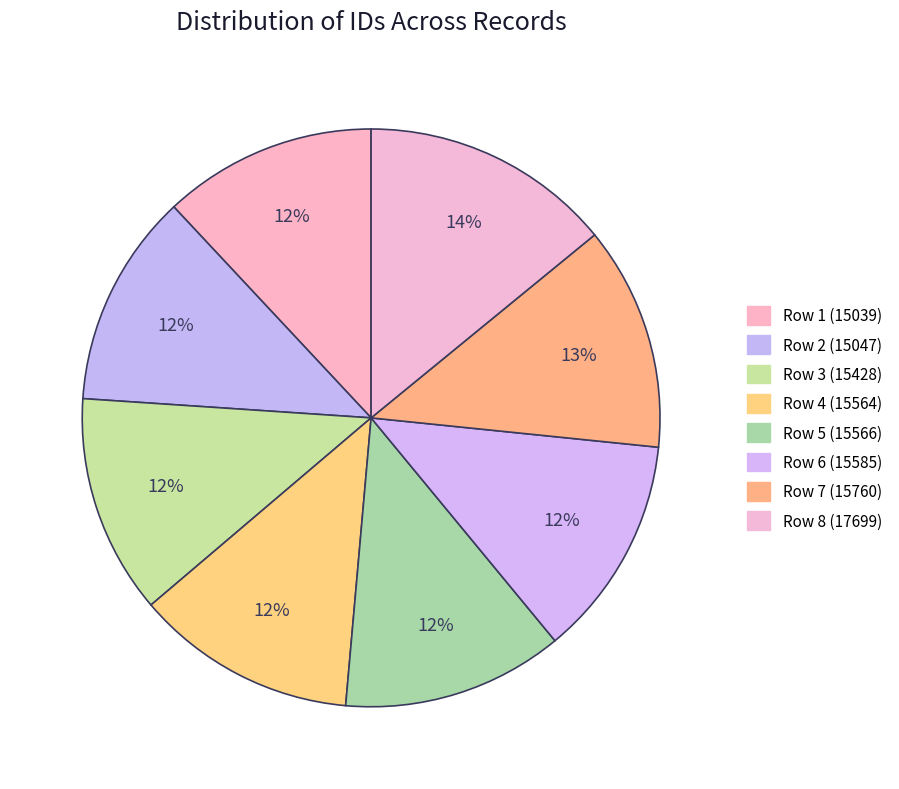

How many segments does this pie chart have?

8